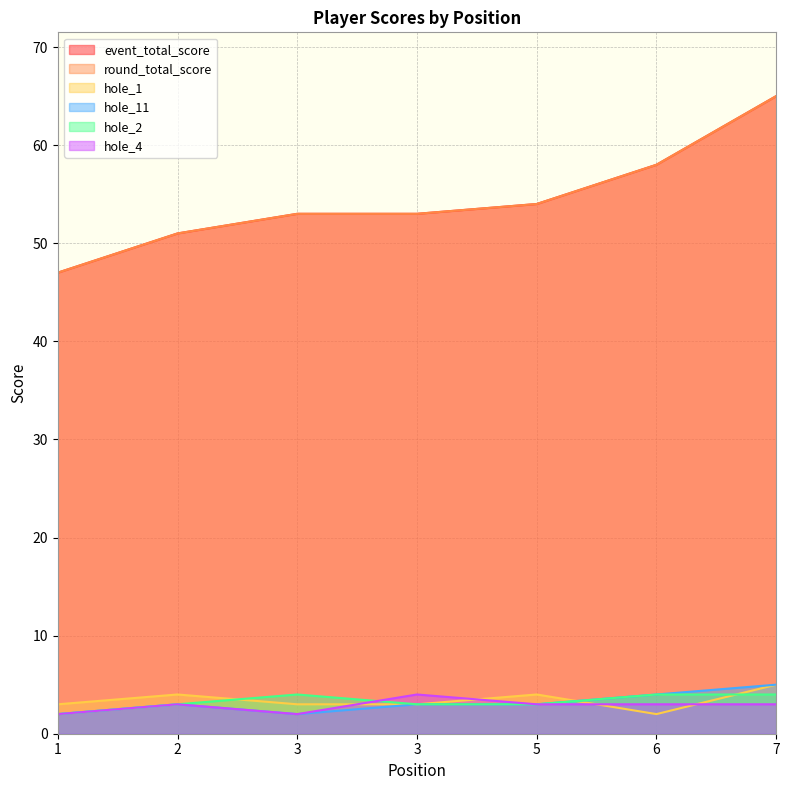

What is the value of the hole_11 point at the 3rd from the left?

2